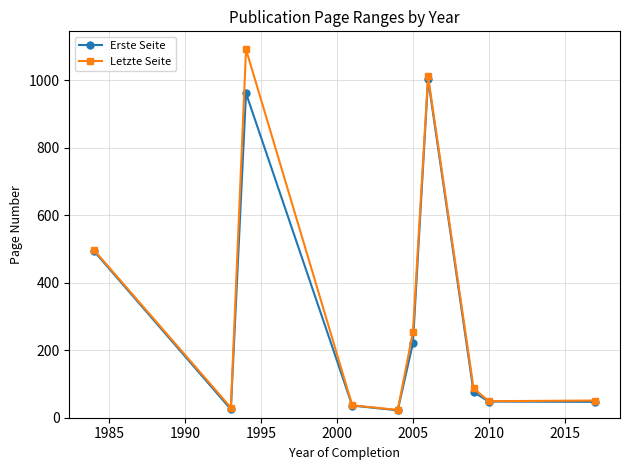

What is the value of the Erste Seite point at the 7th from the left?

1004